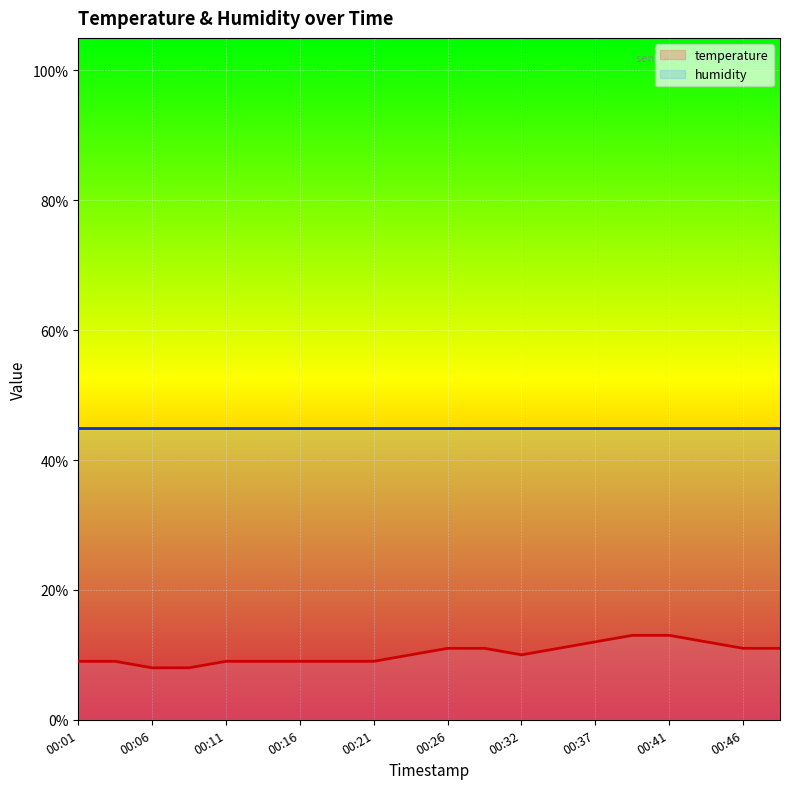

How many values exceed 10?

9